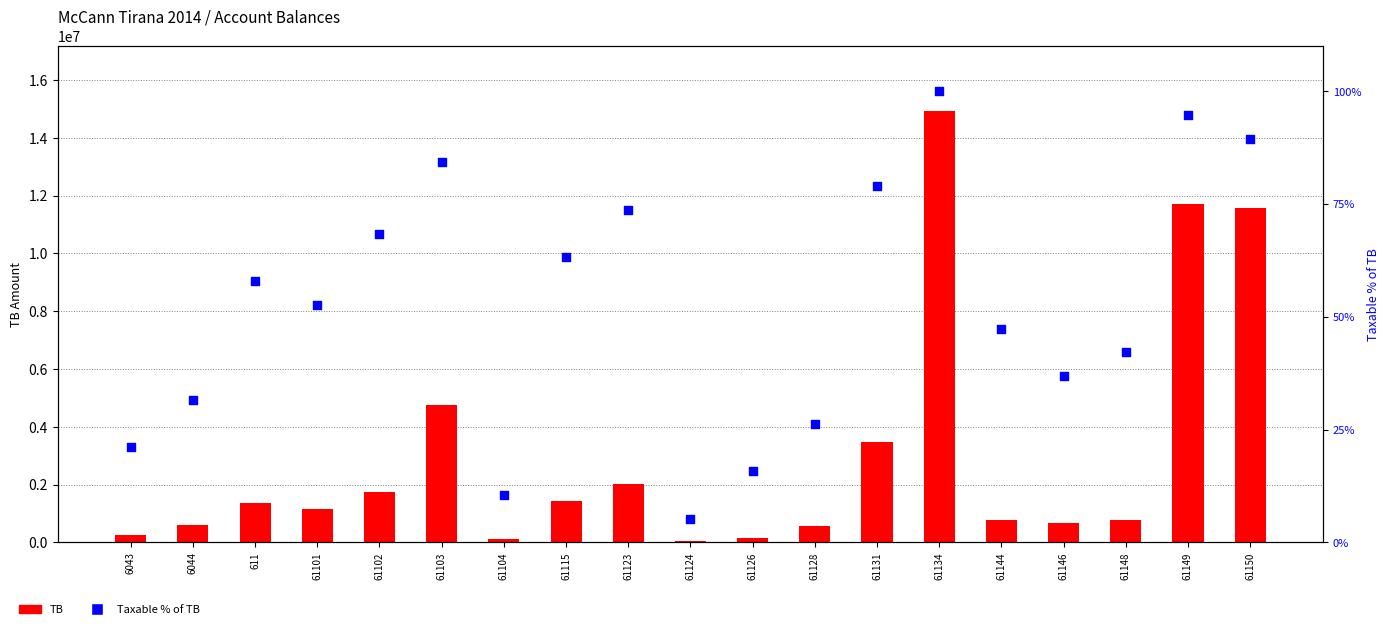

What is the total value across all series at 611?

1366126.4